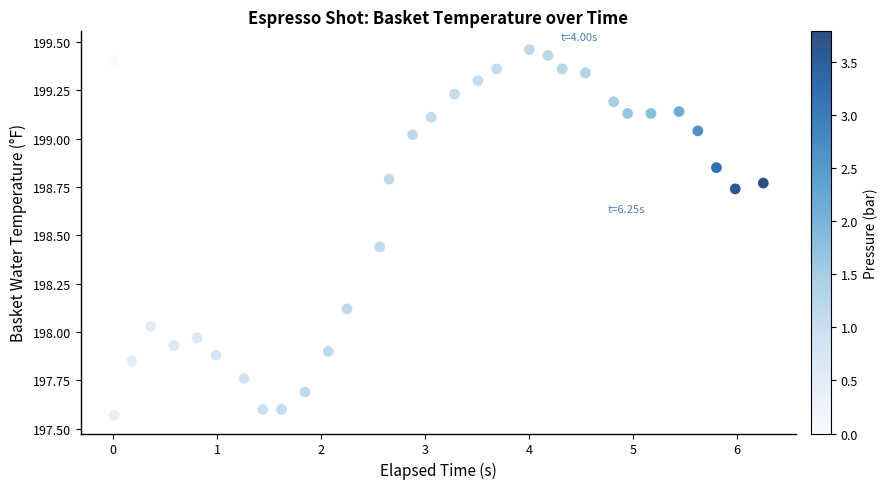

What is the range of X values (max minus min)?

6.3